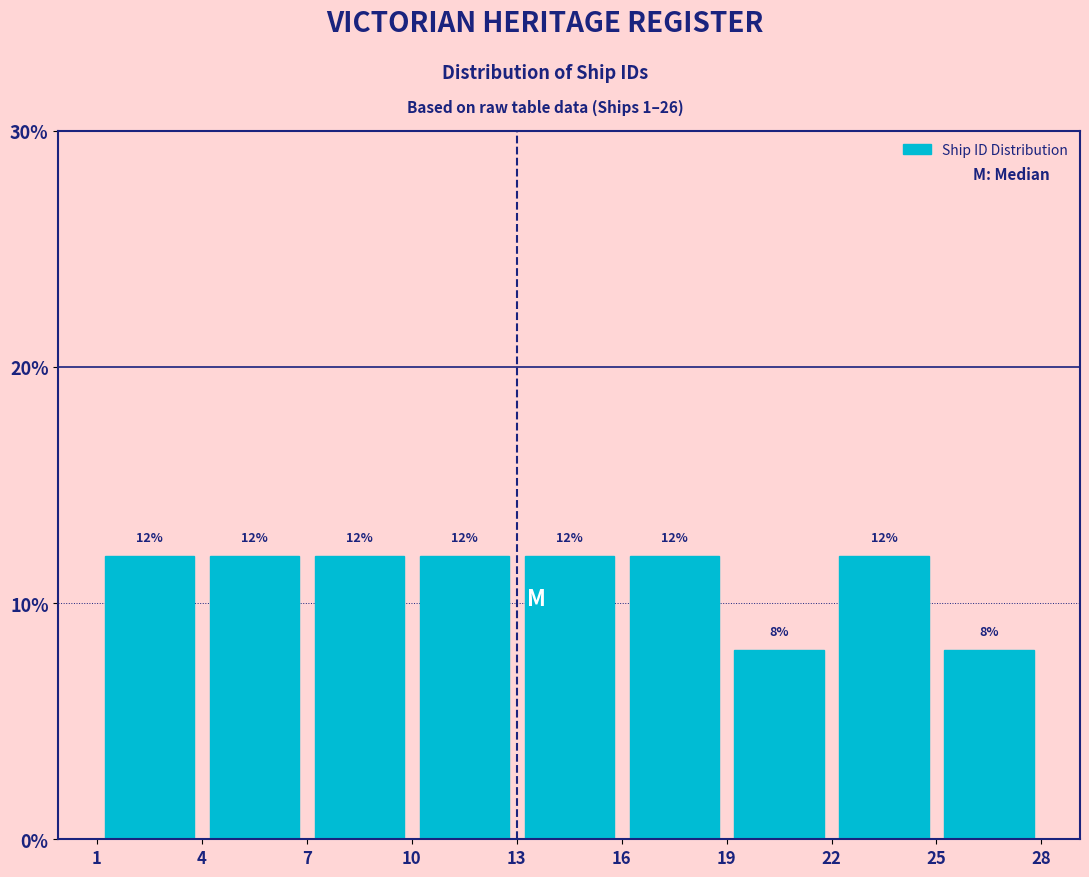

Reading left to right, list every bar in this chart as the range it spans on the x-axis followed by its height.

1 to 4: 12
4 to 7: 12
7 to 10: 12
10 to 13: 12
13 to 16: 12
16 to 19: 12
19 to 22: 8
22 to 25: 12
25 to 28: 8